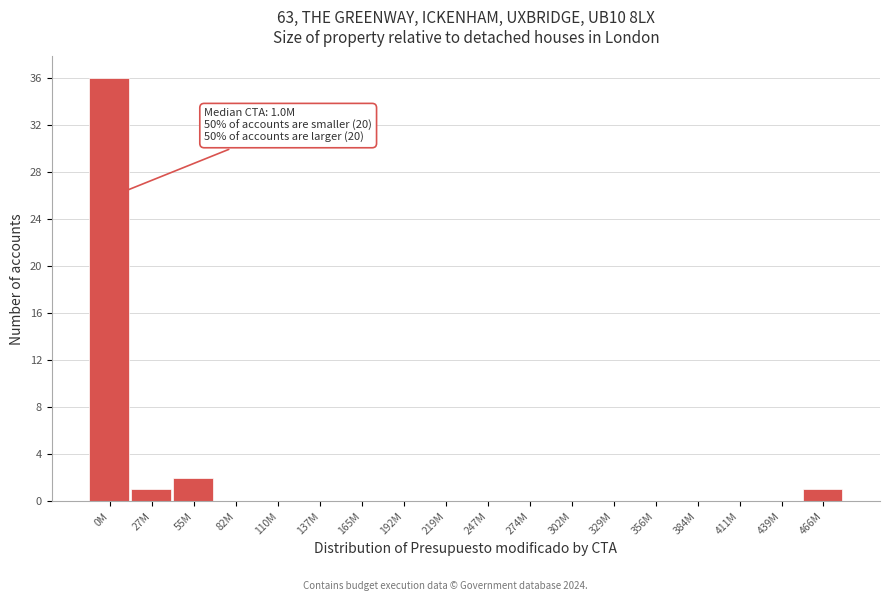

Reading left to right, list all the values displayed in this chart.

0M=36	27M=1	55M=2	82M=0	110M=0	137M=0	165M=0	192M=0	219M=0	247M=0	274M=0	302M=0	329M=0	356M=0	384M=0	411M=0	439M=0	466M=1